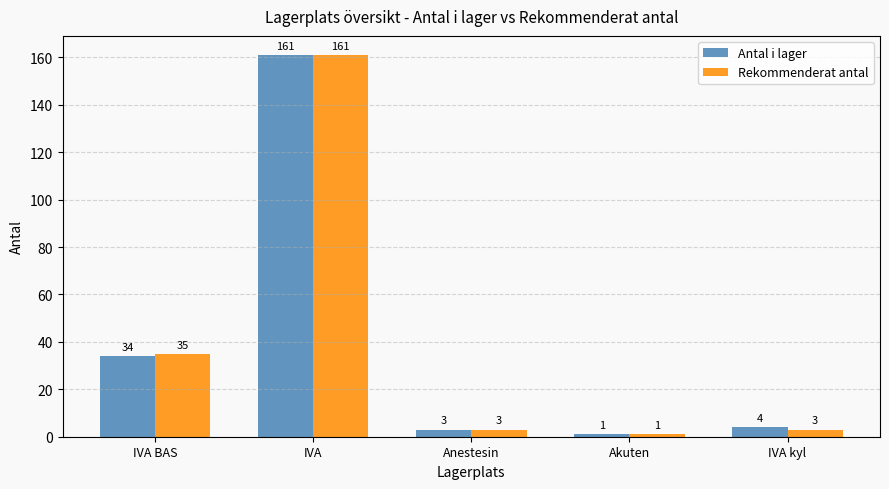

Rank the series at IVA kyl from highest to lowest value.

Antal i lager, Rekommenderat antal